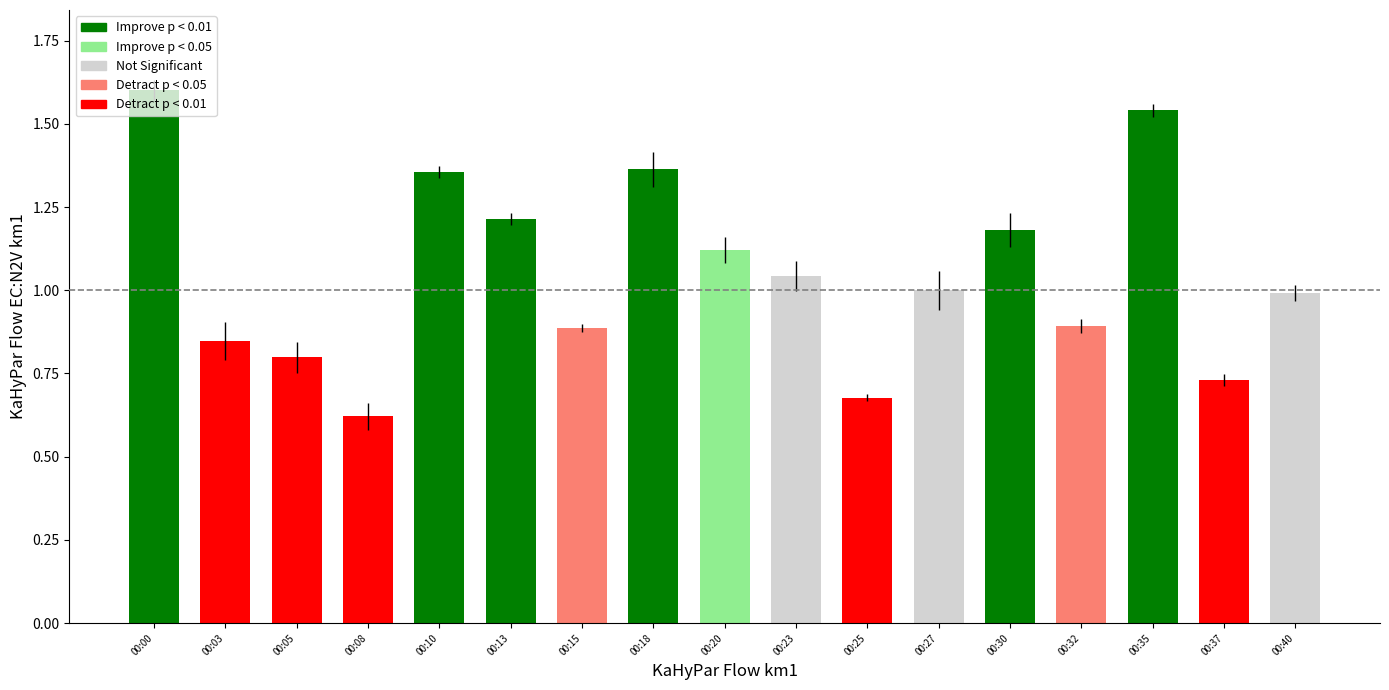

What is the maximum value shown in the chart?

1.6